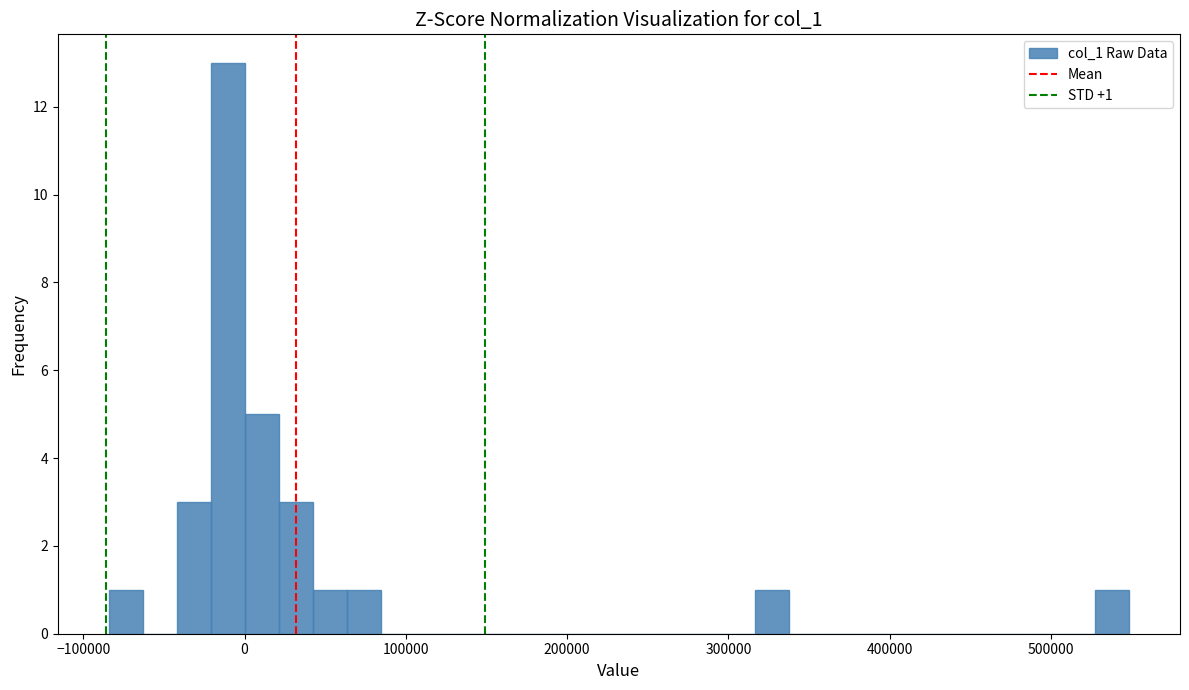

Read against the x-axis, roughly where is the centre of the tallest bar?

-10000